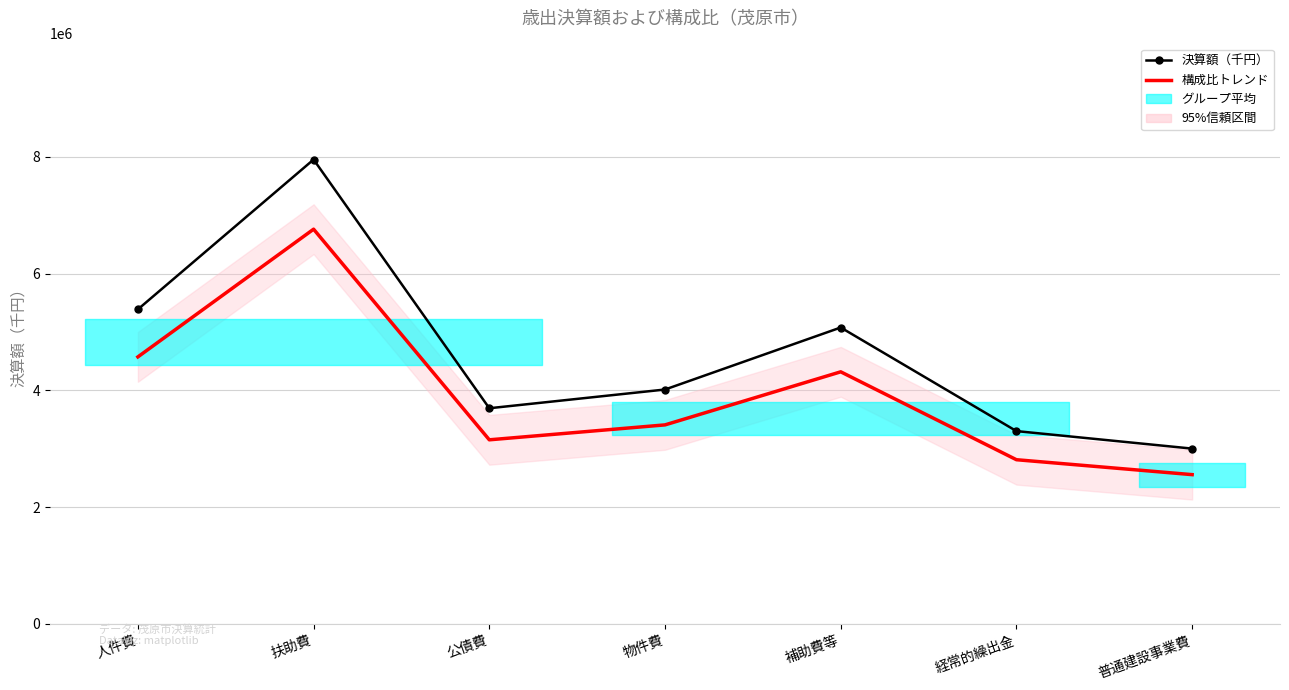

The value of 構成比トレンド at 物件費 is 1296271.7. True or false?

False